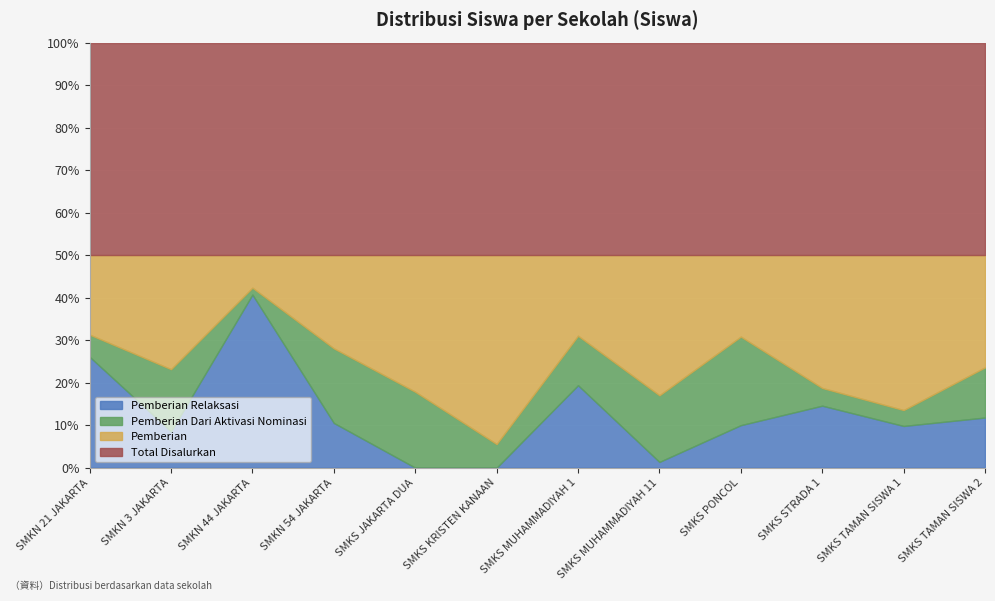

Rank the series by their maximum value, from lowest to highest.

Pemberian Dari Aktivasi Nominasi, Pemberian Relaksasi, Pemberian, Total Disalurkan